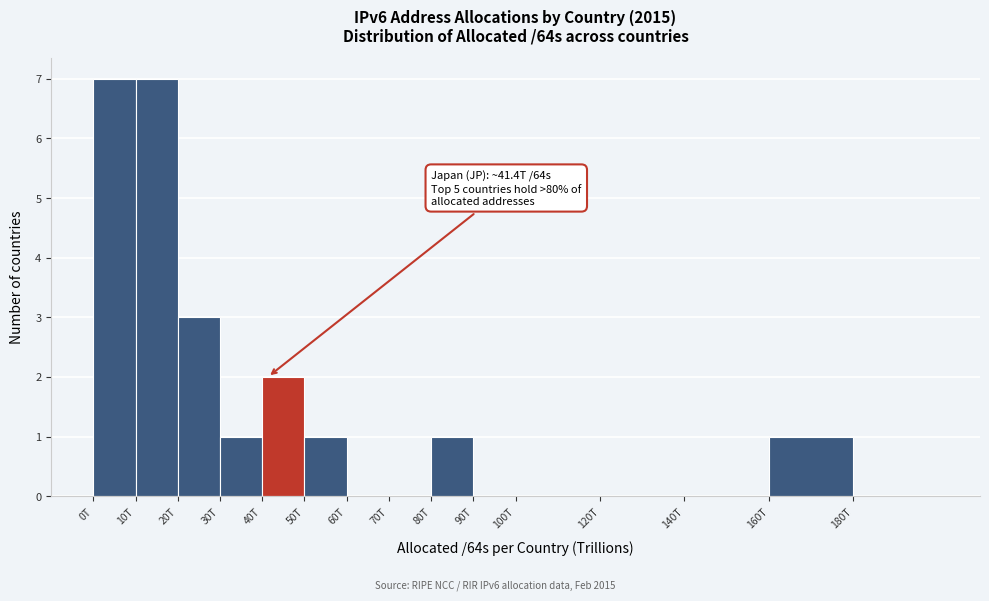

Reading left to right, what are all the values shown in this chart?

0T=7	10T=7	20T=3	30T=1	40T=2	50T=1	60T=0	70T=0	80T=1	90T=0	100T=0	120T=0	140T=0	160T=1	180T=0